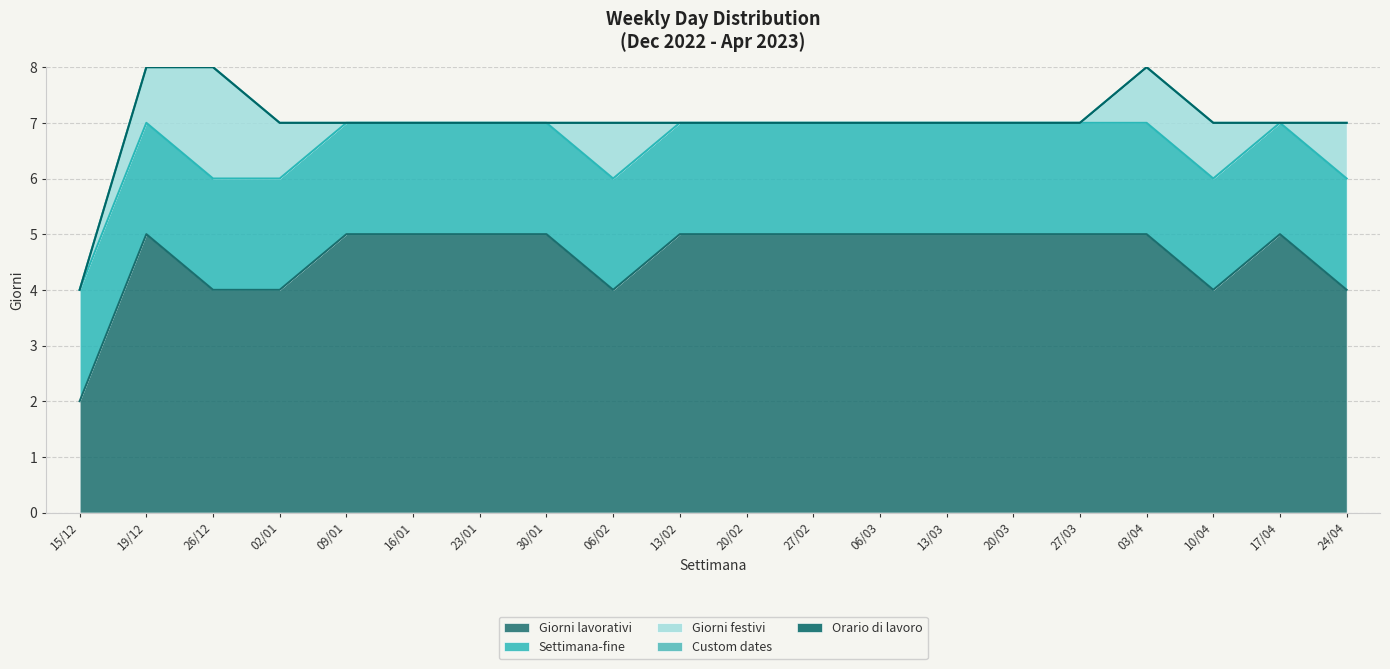

Reading right to left, transcribe all the data shown in this chart.

Giorni lavorativi: 24/04=4	17/04=5	10/04=4	03/04=5	27/03=5	20/03=5	13/03=5	06/03=5	27/02=5	20/02=5	13/02=5	06/02=4	30/01=5	23/01=5	16/01=5	09/01=5	02/01=4	26/12=4	19/12=5	15/12=2
Settimana-fine: 24/04=2	17/04=2	10/04=2	03/04=2	27/03=2	20/03=2	13/03=2	06/03=2	27/02=2	20/02=2	13/02=2	06/02=2	30/01=2	23/01=2	16/01=2	09/01=2	02/01=2	26/12=2	19/12=2	15/12=2
Giorni festivi: 24/04=1	17/04=0	10/04=1	03/04=1	27/03=0	20/03=0	13/03=0	06/03=0	27/02=0	20/02=0	13/02=0	06/02=1	30/01=0	23/01=0	16/01=0	09/01=0	02/01=1	26/12=2	19/12=1	15/12=0
Custom dates: 24/04=0	17/04=0	10/04=0	03/04=0	27/03=0	20/03=0	13/03=0	06/03=0	27/02=0	20/02=0	13/02=0	06/02=0	30/01=0	23/01=0	16/01=0	09/01=0	02/01=0	26/12=0	19/12=0	15/12=0
Orario di lavoro: 24/04=0	17/04=0	10/04=0	03/04=0	27/03=0	20/03=0	13/03=0	06/03=0	27/02=0	20/02=0	13/02=0	06/02=0	30/01=0	23/01=0	16/01=0	09/01=0	02/01=0	26/12=0	19/12=0	15/12=0